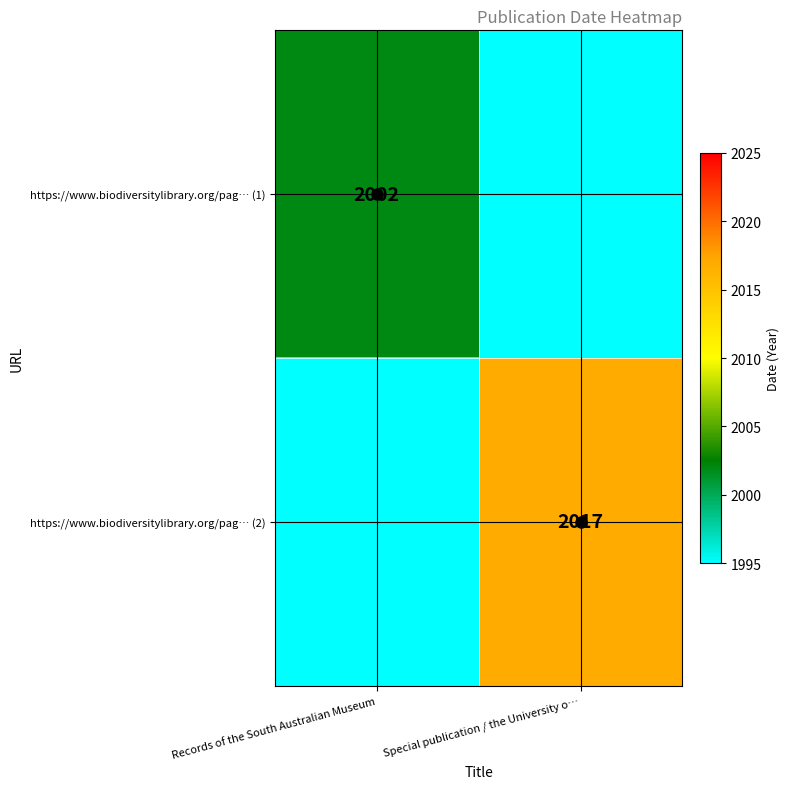

The value of https://www.biodiversitylibrary.org/pag… (1) at Records of the South Australian Museum is 3578. True or false?

False